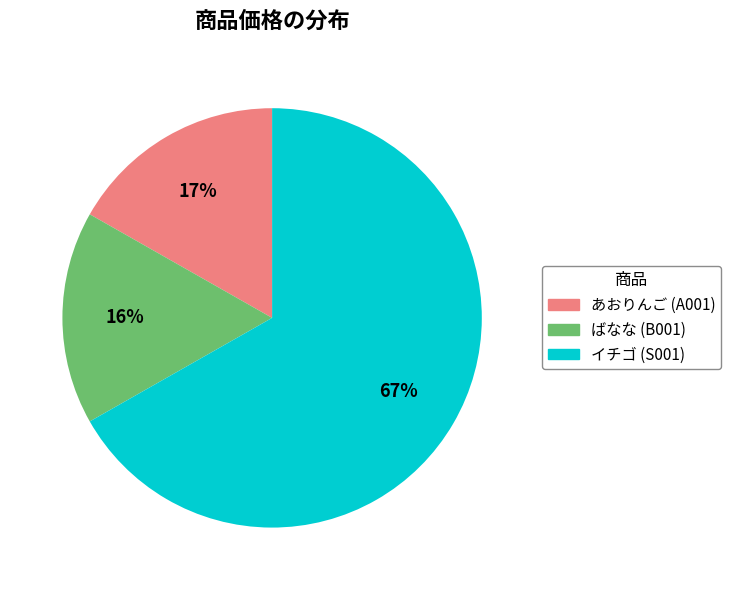

Is there any slice that represents more than half of the pie?

Yes